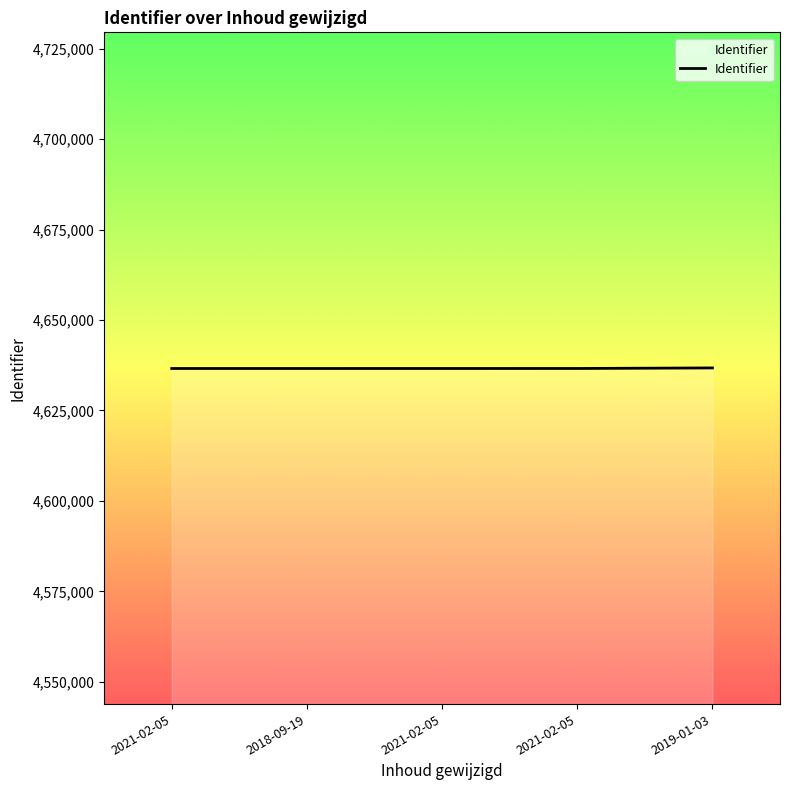

Approximately how many times larger is the value at 2021-02-05 compared to 2021-02-05?

1.0